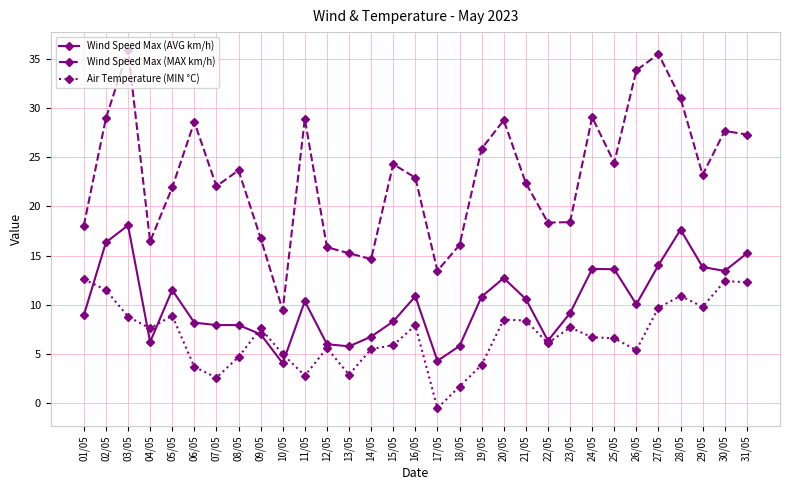

What is the lowest value of the Wind Speed Max (MAX km/h) series?

9.4